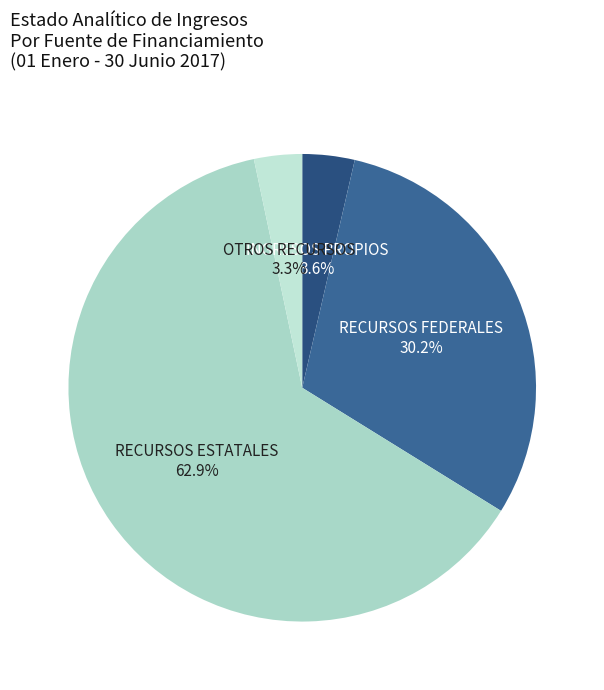

What is the largest slice in the pie chart?

RECURSOS ESTATALES